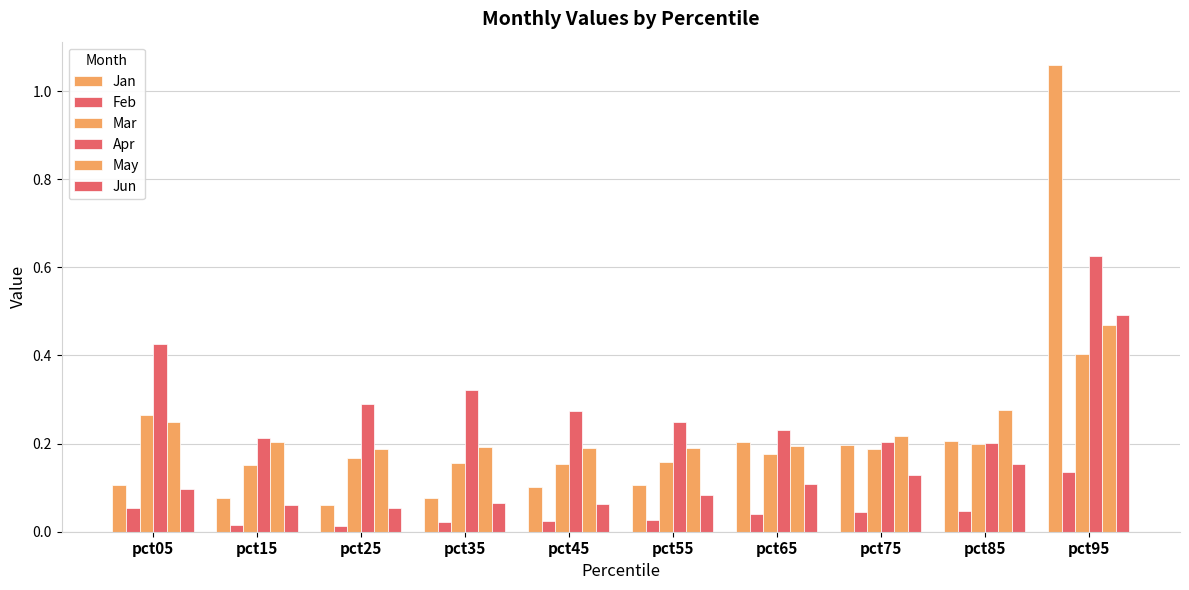

What is the sum of the Mar values at pct65 and pct05?

0.4